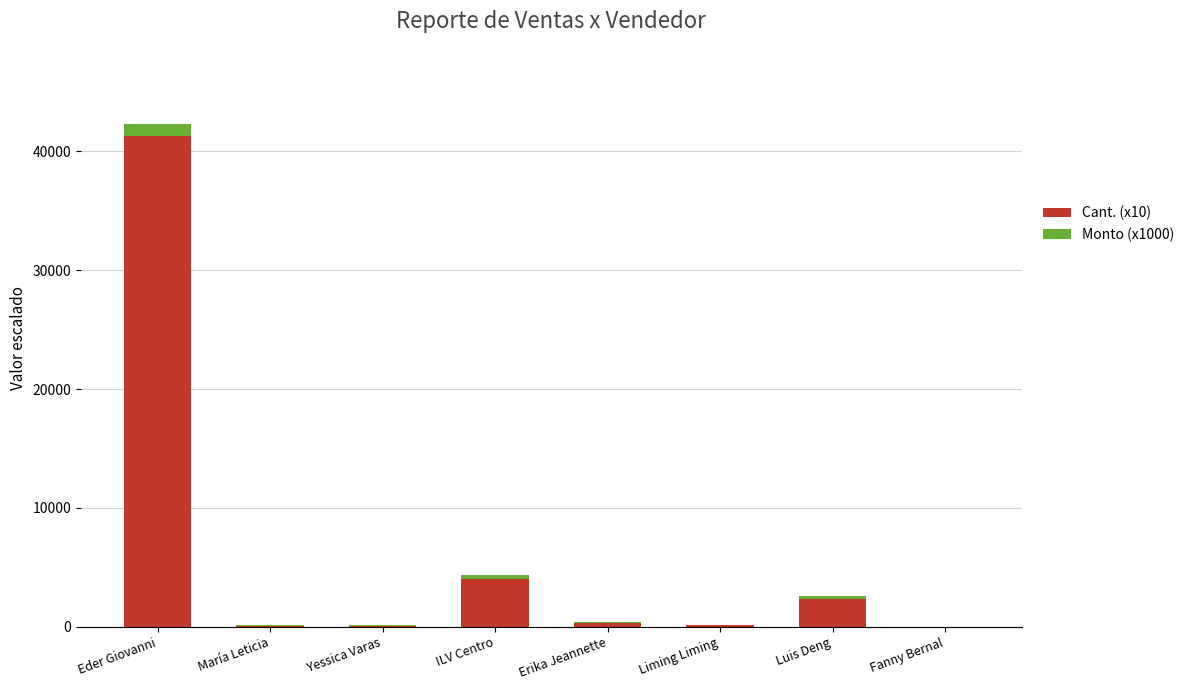

Does the chart contain stacked bars?

Yes